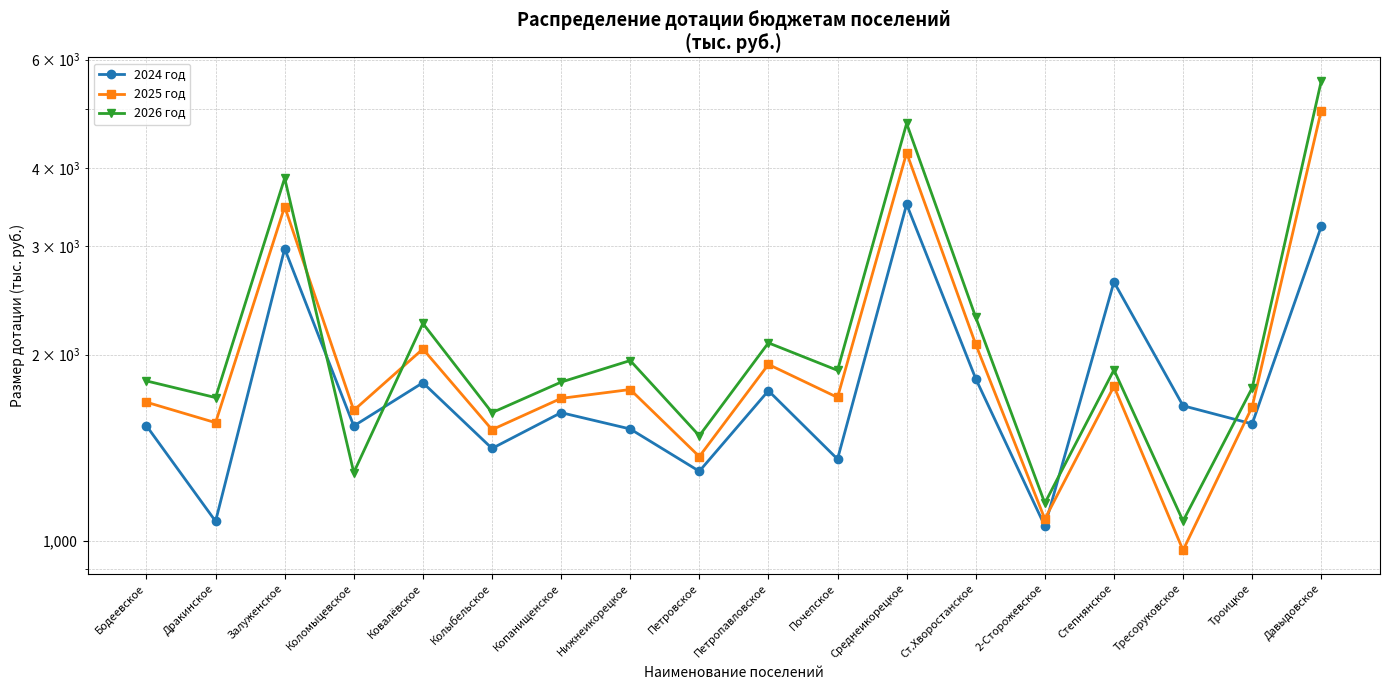

At which category is the sum across all series the highest?

Давыдовское